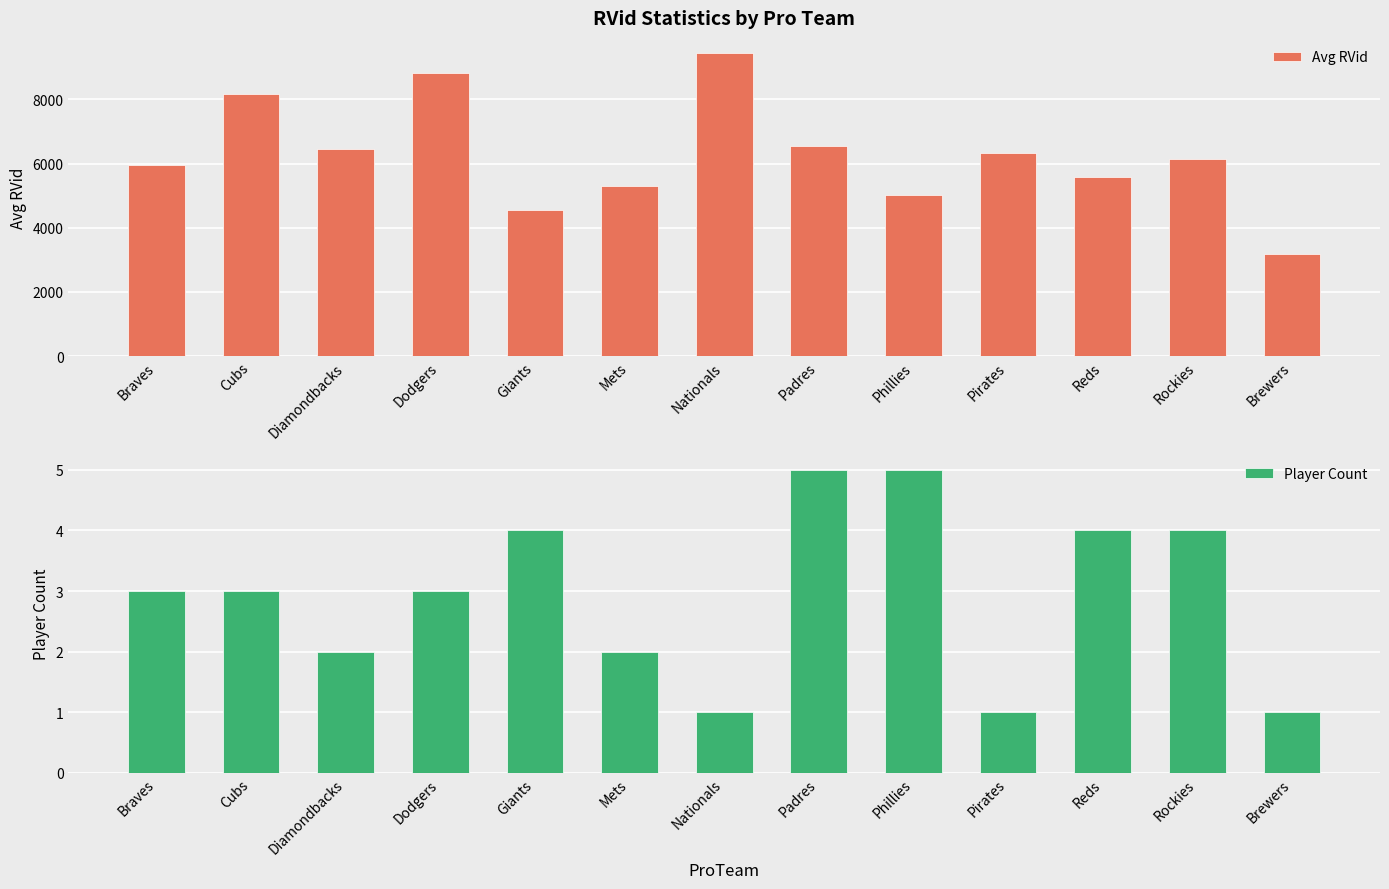

How many bars are there in total?

26